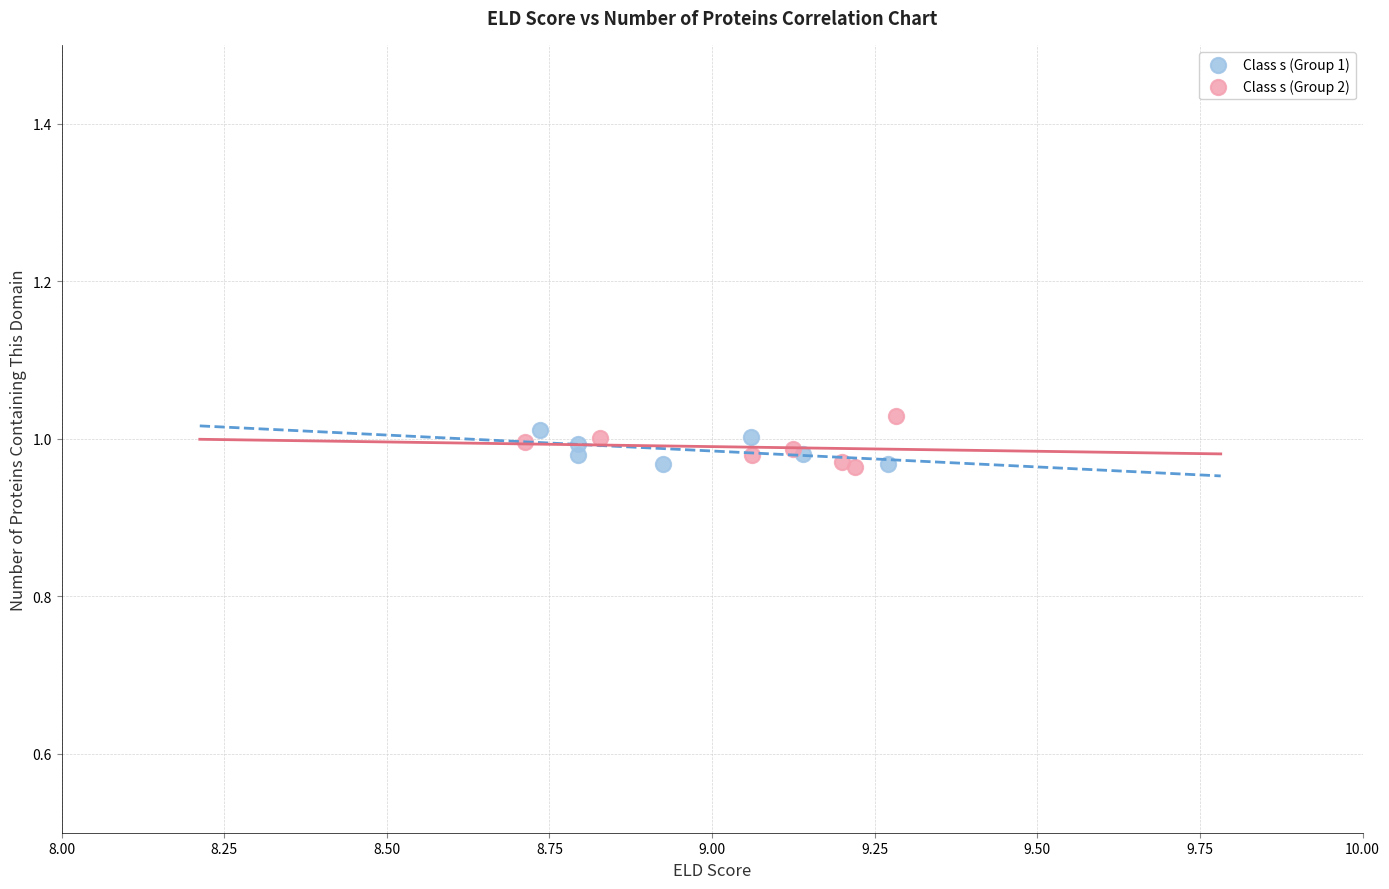

What are all the series names shown in the legend?

Class s (Group 1), Class s (Group 2)